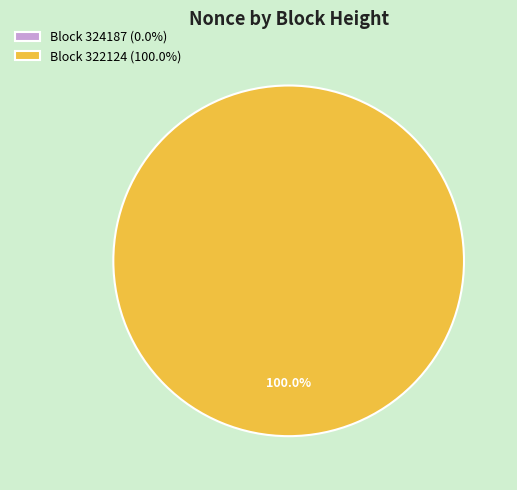

Rank the categories by value from highest to lowest.

322124, 324187